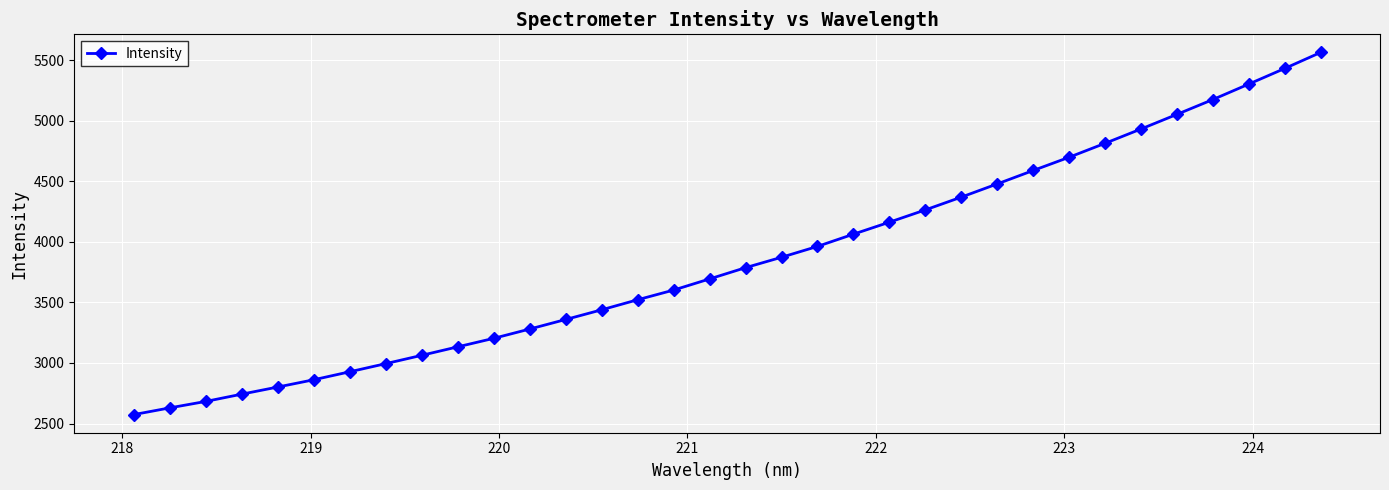

What is the average value?

3853.8